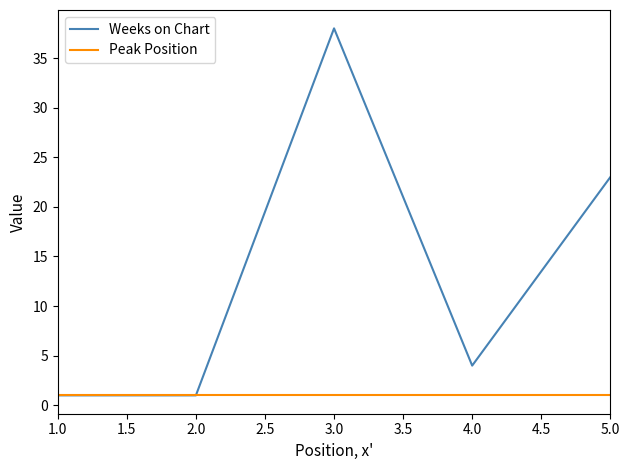

What is the approximate value of Weeks on Chart at 2.0, to the nearest 10?

0